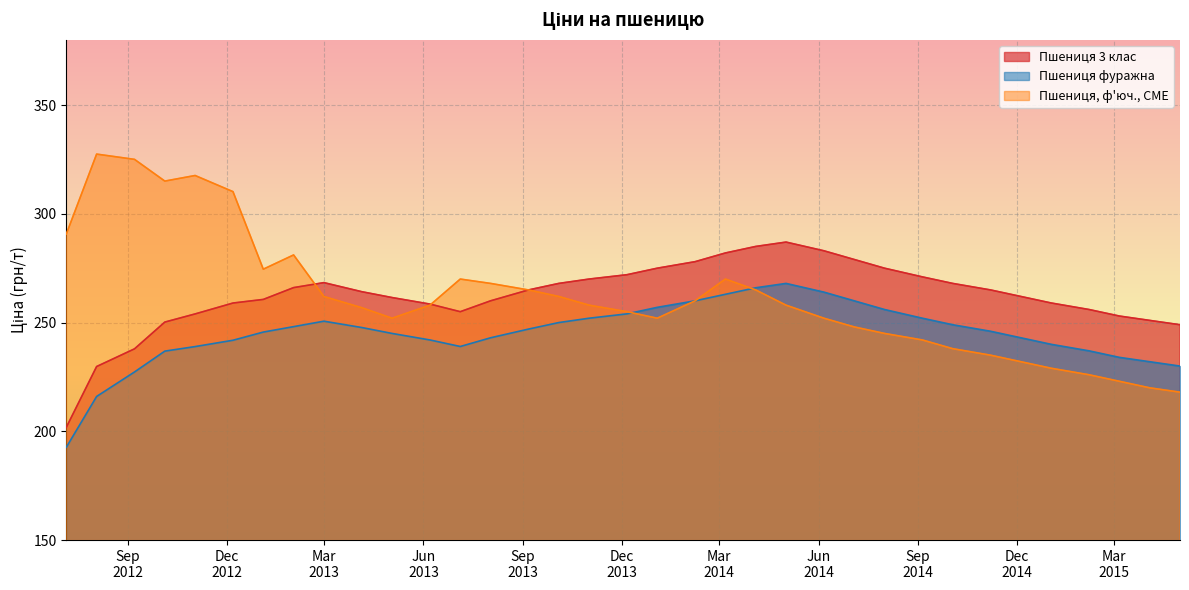

List the series in order of their peak value, lowest first.

Пшениця фуражна, Пшениця 3 клас, Пшениця, ф'юч., CME